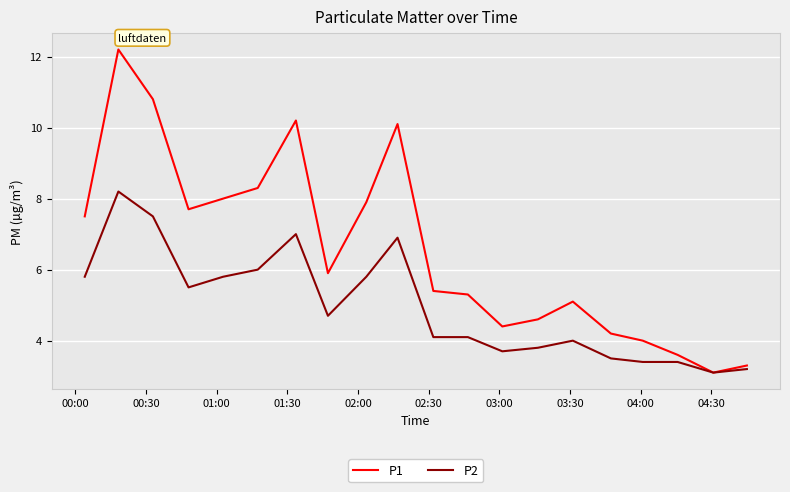

What is the maximum value shown in the chart?

12.2